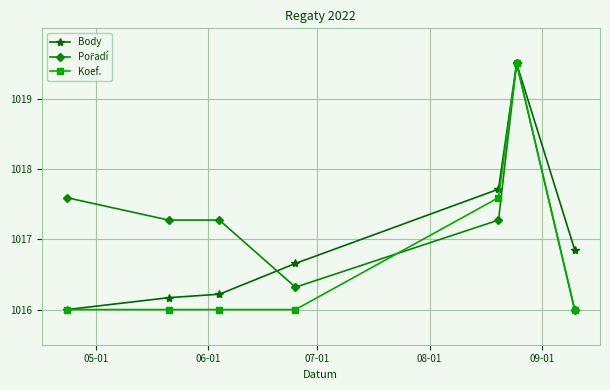

What is the lowest value of the Koef. series?

1016.0